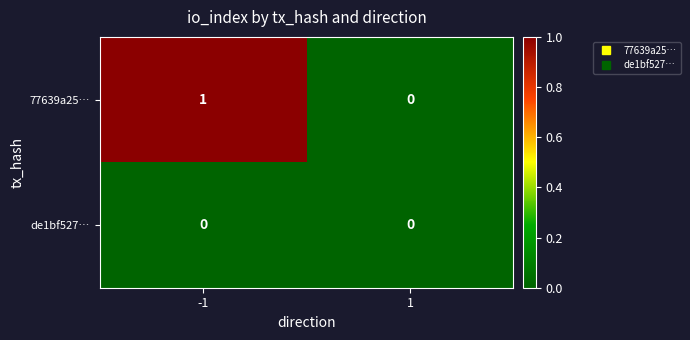

Which series has the largest total across all categories?

77639a25…